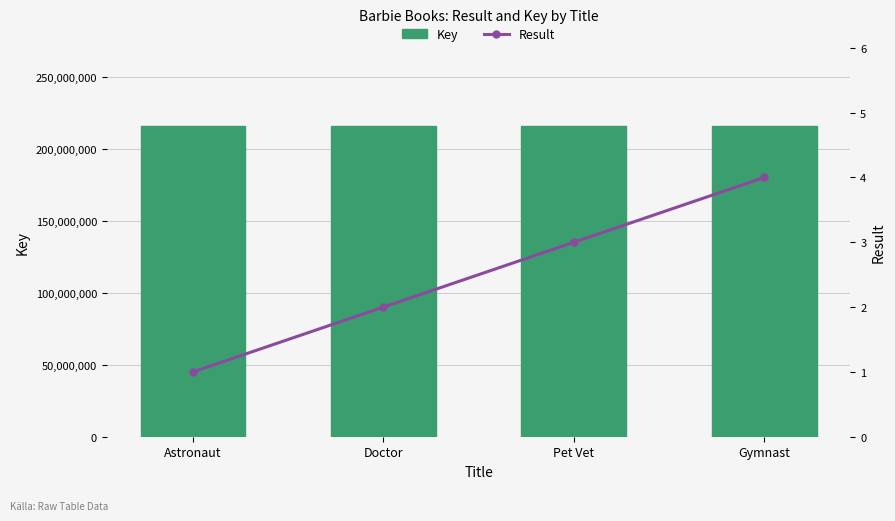

Reading left to right, list all the values displayed in this chart.

Key: Astronaut=216353148	Doctor=216353222	Pet Vet=216353607	Gymnast=216353266
Result: Astronaut=1	Doctor=2	Pet Vet=3	Gymnast=4